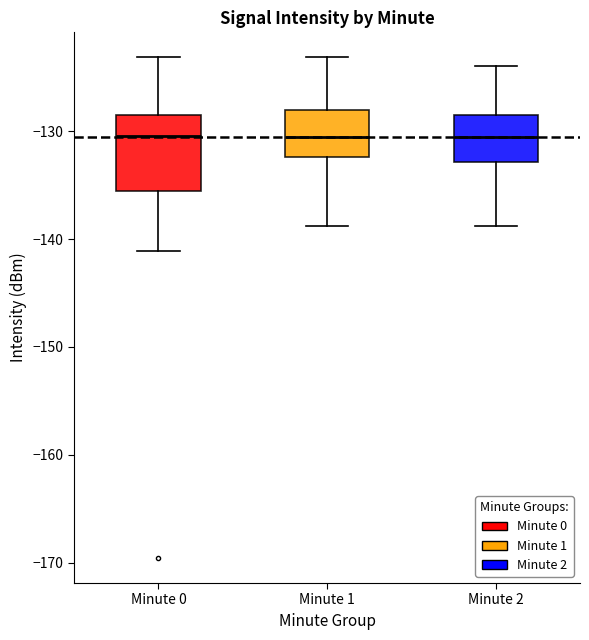

Where is the lower edge of the box for Minute 0 on the y-axis? The values are not printed on the chart, so give them approximately, as read against the axis.

-136